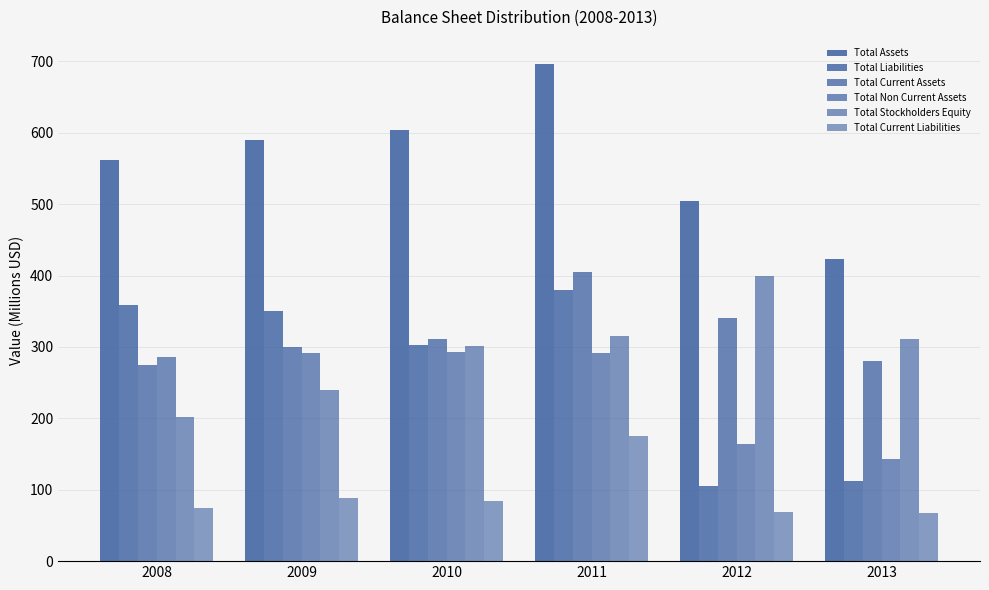

Rank the categories by Total Stockholders Equity value from lowest to highest.

2008, 2009, 2010, 2013, 2011, 2012